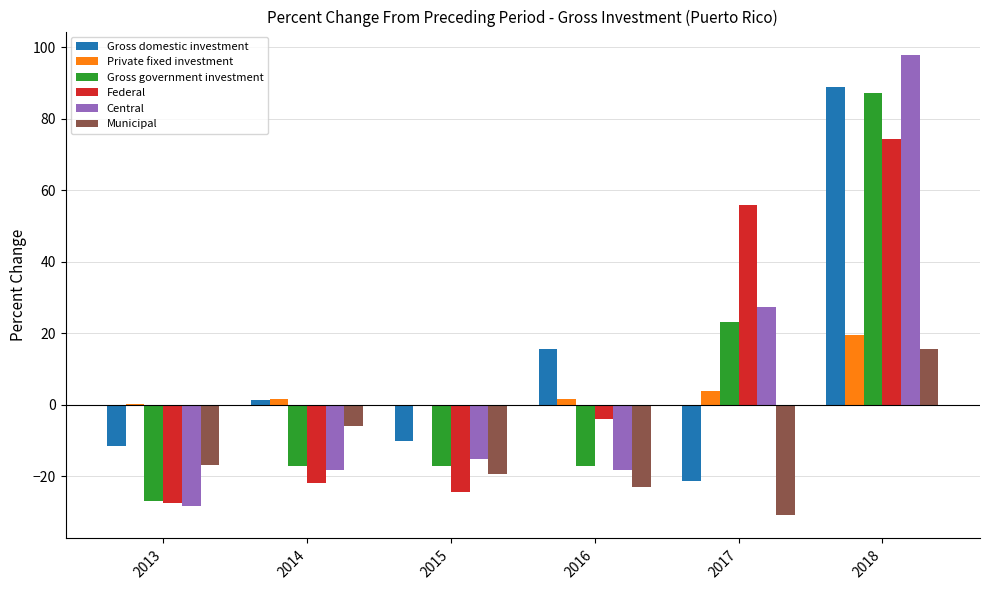

True or false: Gross government investment has a value of 31.5 at 2017.

False